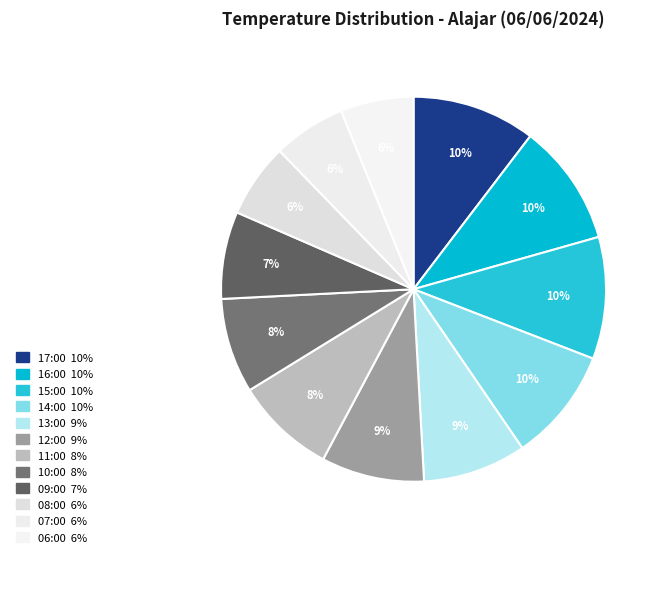

True or false: 08:00 accounts for 1% of the total.

False